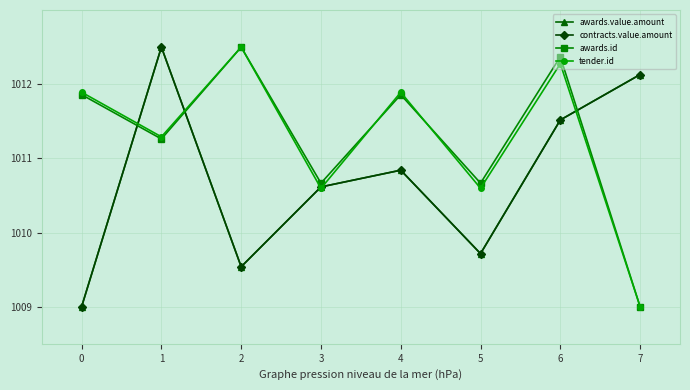

What is the sum of all awards.value.amount values?

8085.9